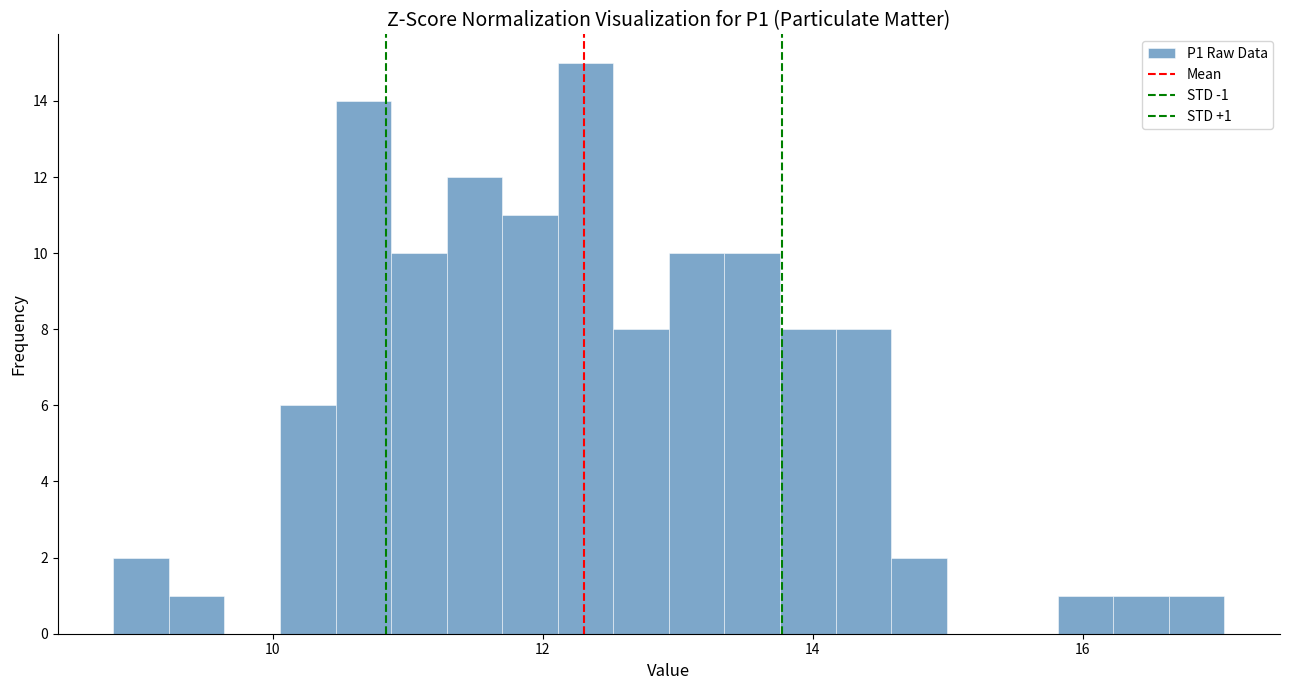

Read against the x-axis, roughly where is the centre of the tallest bar?

12.4